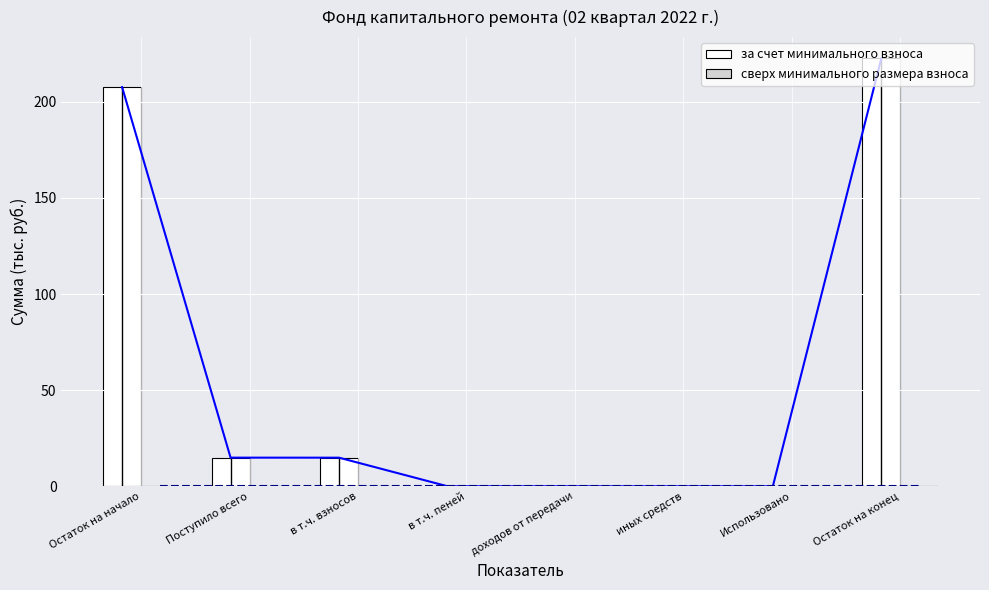

How many groups of bars are there?

8